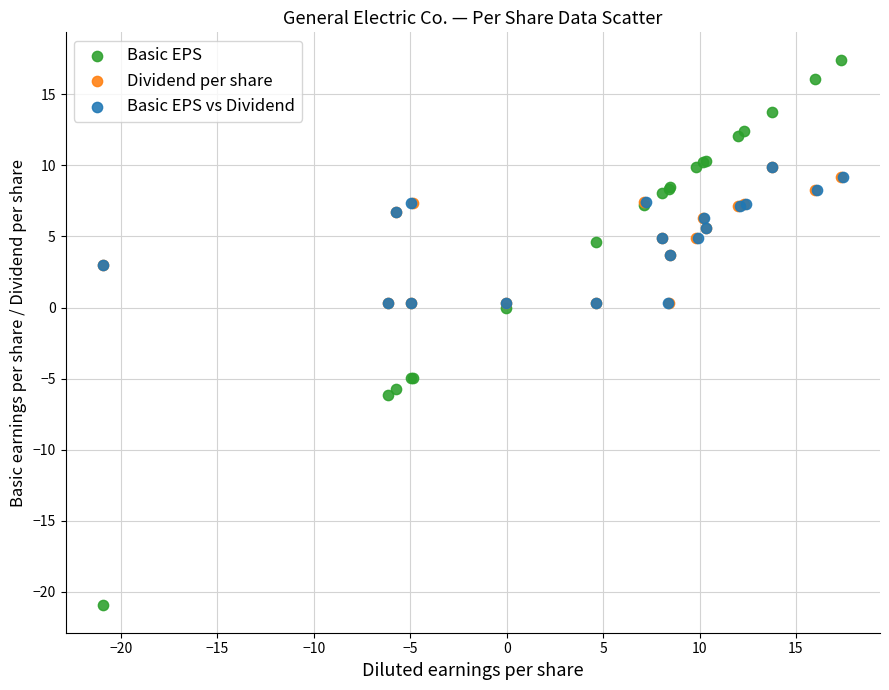

Which series reaches the maximum Y coordinate?

Basic EPS